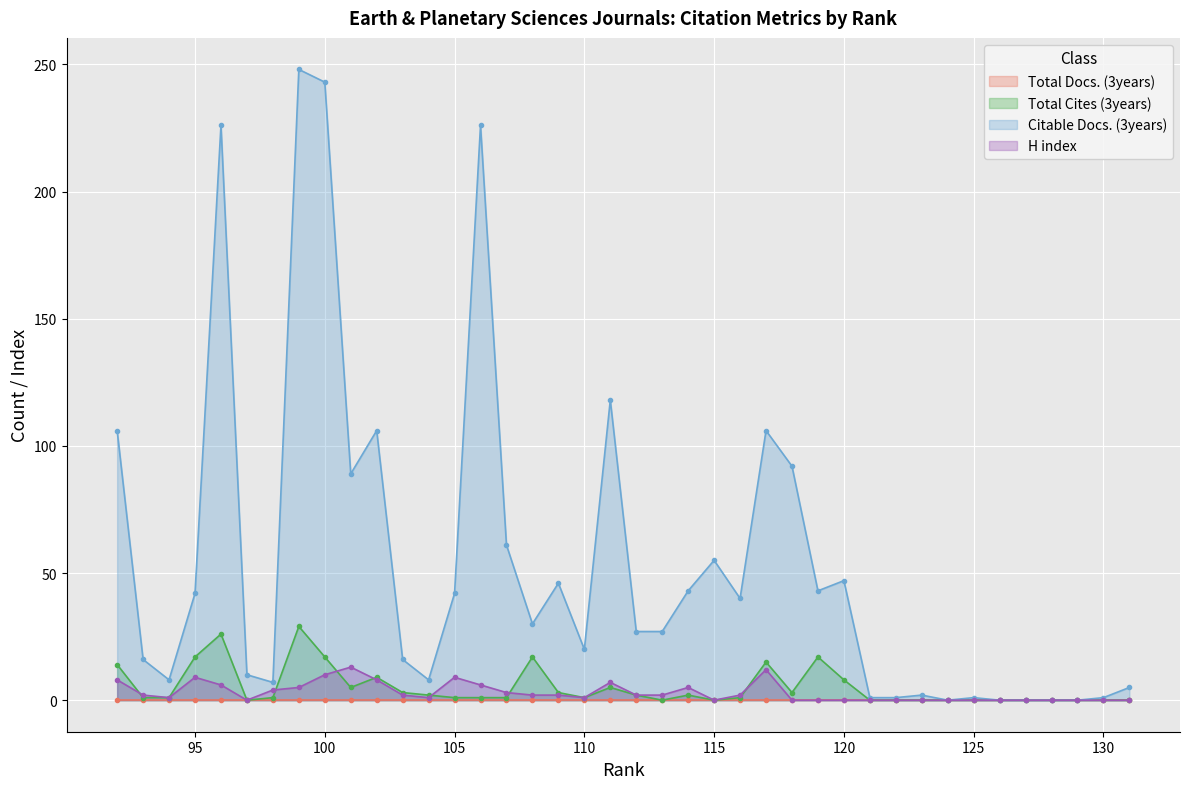

Which category has the highest value in the H index series?

101